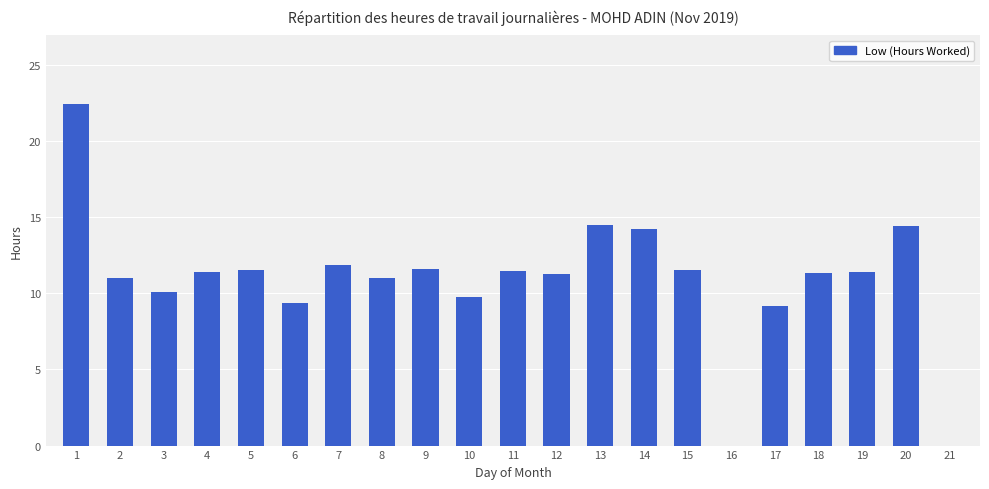

What is the ratio of the value at 11 to the value at 4?

1.0